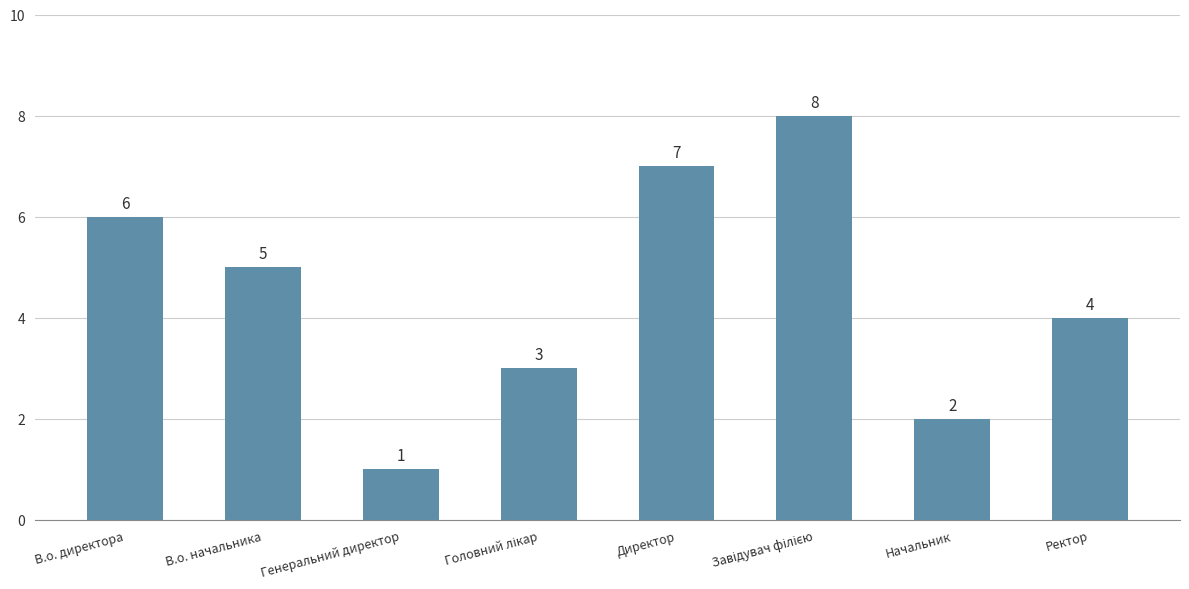

Reading left to right, extract all data points from this chart.

6	5	1	3	7	8	2	4